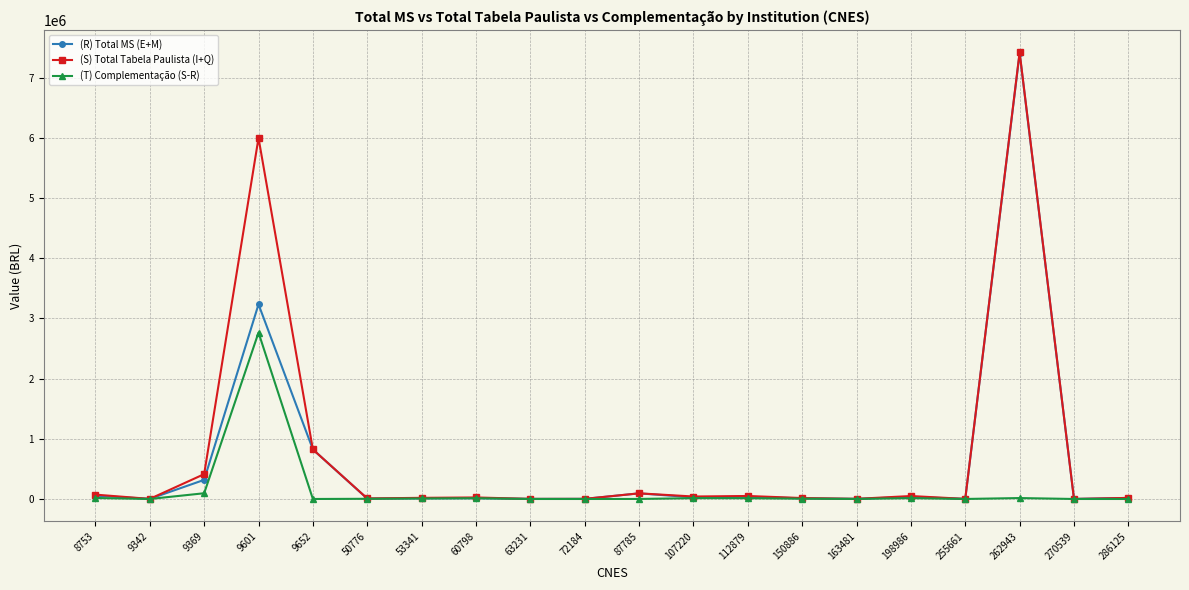

What is the sum of all (T) Complementação (S-R) values?

2963009.3